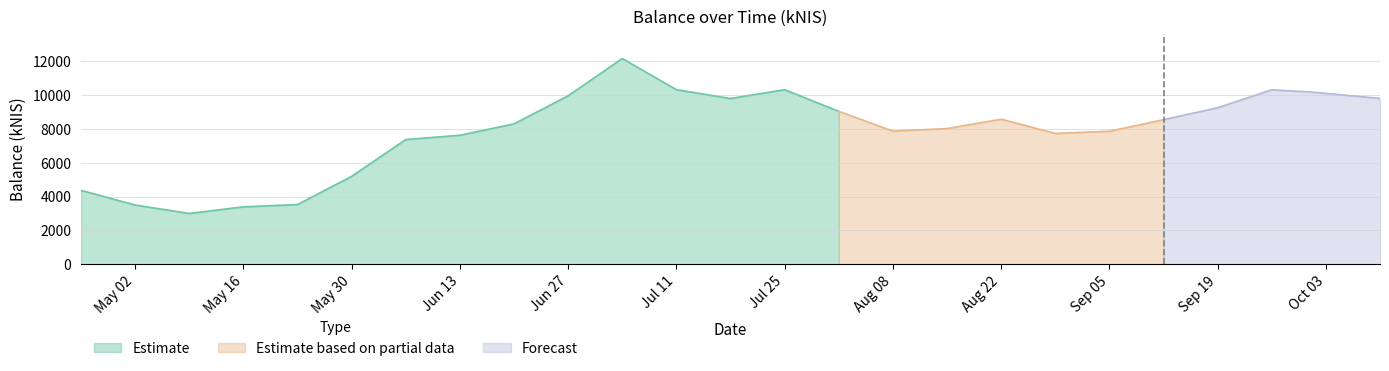

List the labels in order of value, smallest first.

2024-05-09, 2024-05-16, 2024-05-02, 2024-05-23, 2024-04-25, 2024-05-30, 2024-06-06, 2024-06-13, 2024-08-29, 2024-09-05, 2024-08-08, 2024-08-15, 2024-06-20, 2024-09-12, 2024-08-22, 2024-08-01, 2024-09-19, 2024-07-18, 2024-10-10, 2024-06-27, 2024-10-01, 2024-09-26, 2024-07-25, 2024-07-11, 2024-07-04